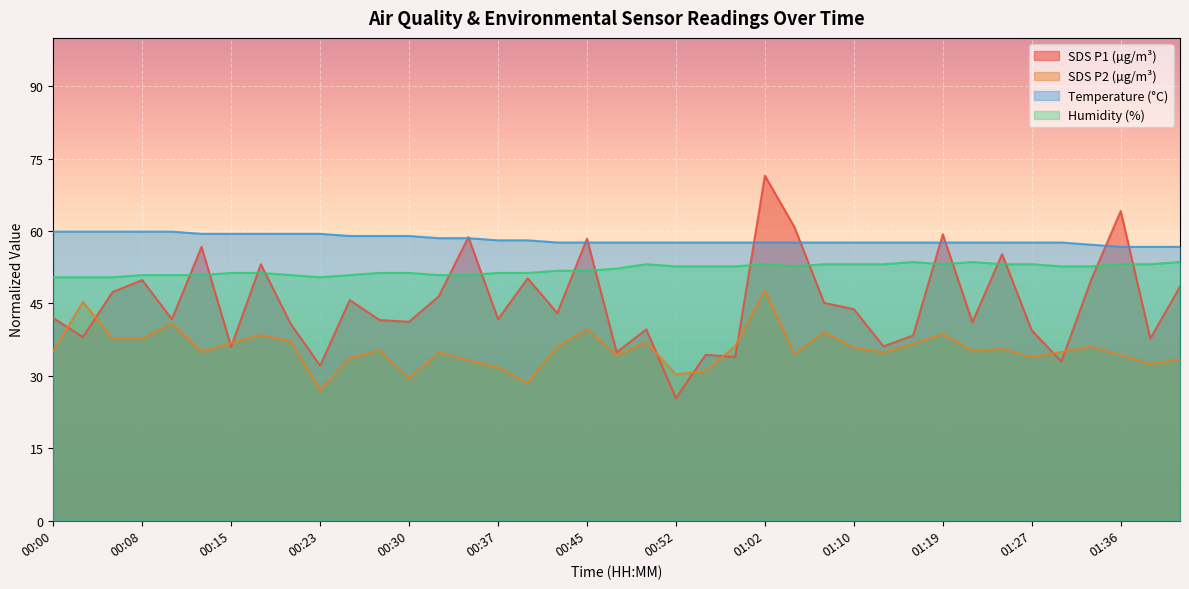

True or false: Humidity and SDS_P2 cross at least once.

False